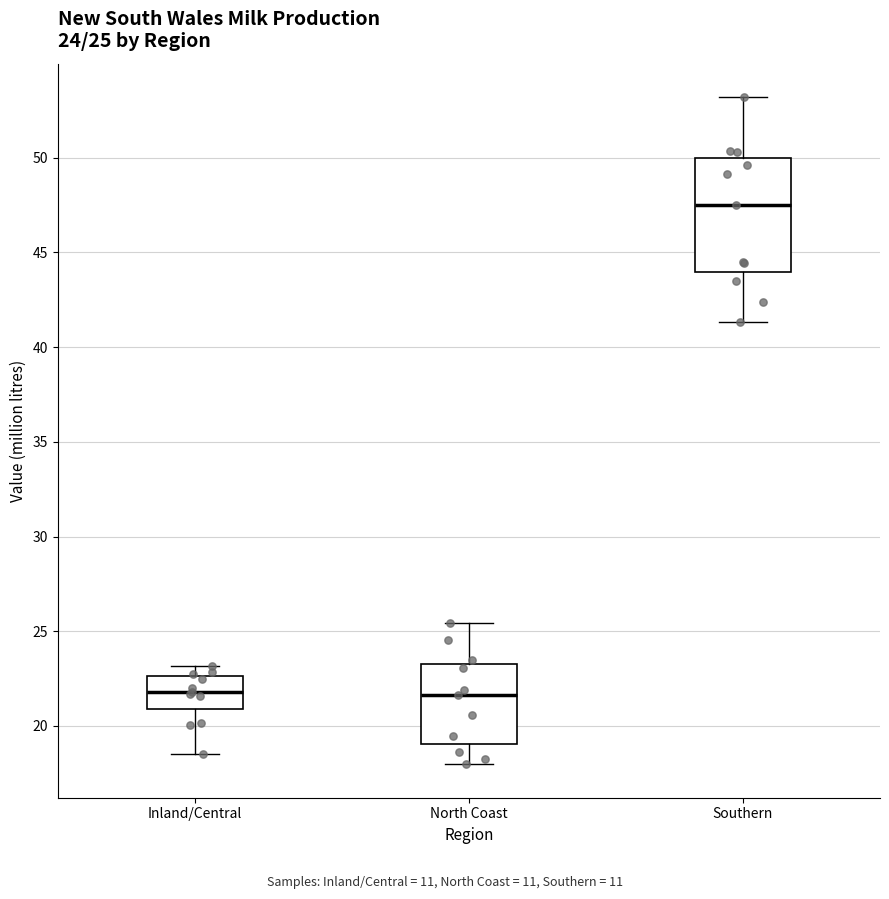

Comparing the boxes themselves (not the whiskers), which one is the tallest?

Southern